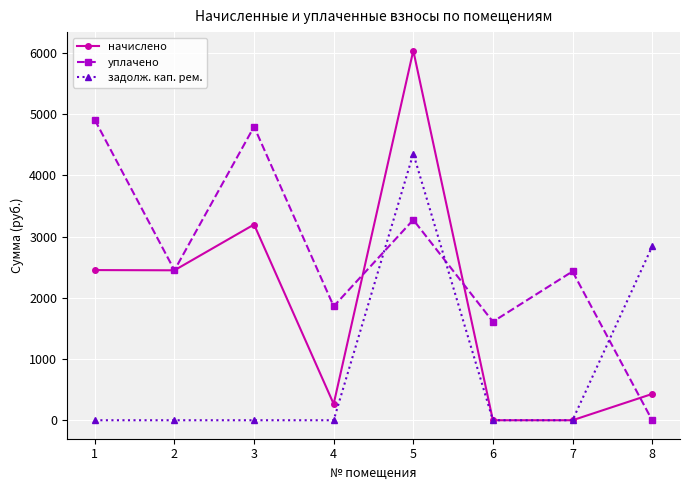

What are all the series names shown in the legend?

начислено, уплачено, задолж. кап. рем.